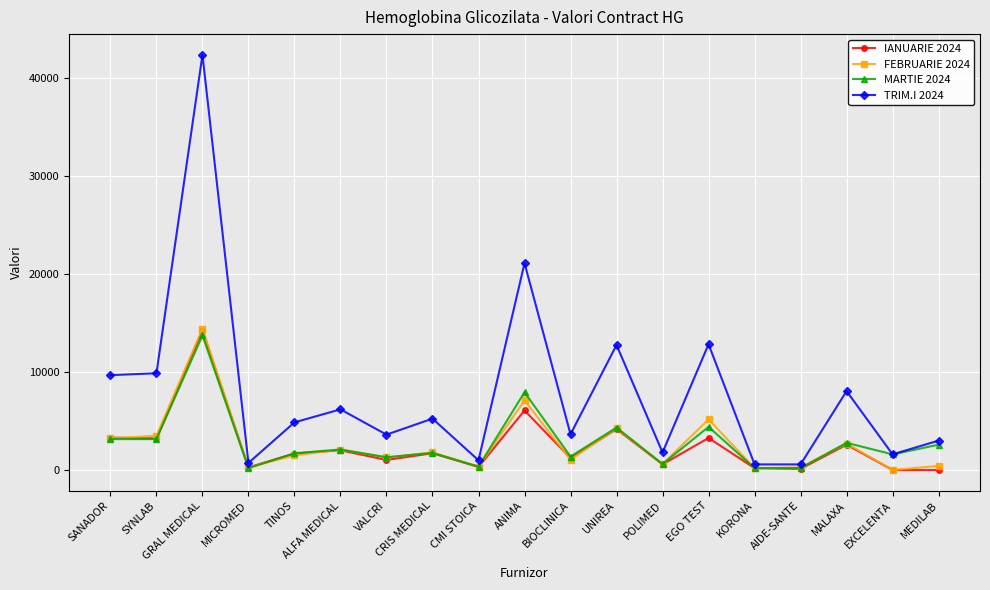

What value does the FEBRUARIE 2024 series have at EGO TEST?

5168